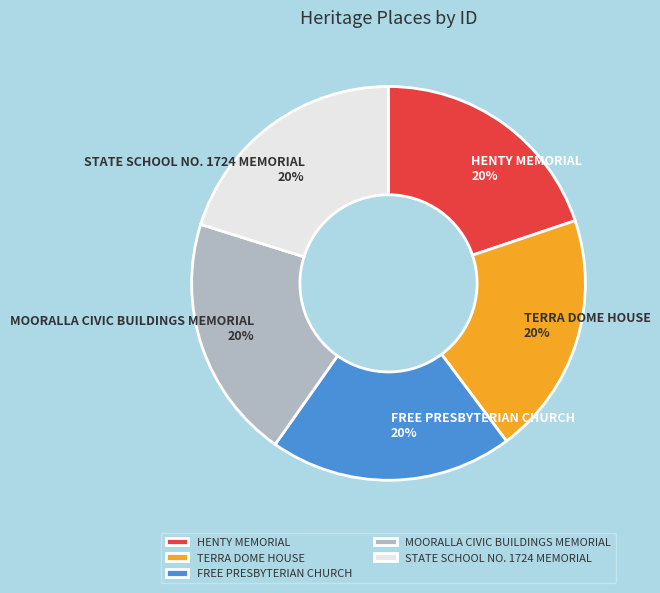

Is there a majority slice in this chart?

No